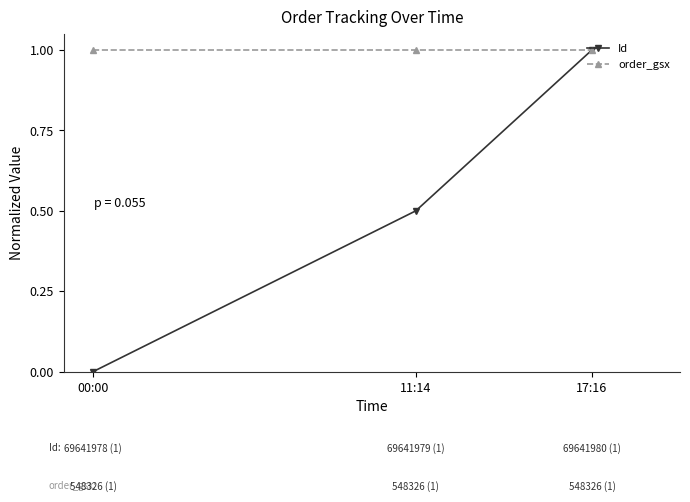

Read the order_gsx value at 00:00.

1.0